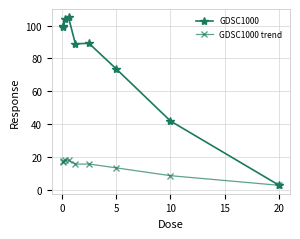

List the series in order of their overall mean, highest first.

GDSC1000, GDSC1000 trend